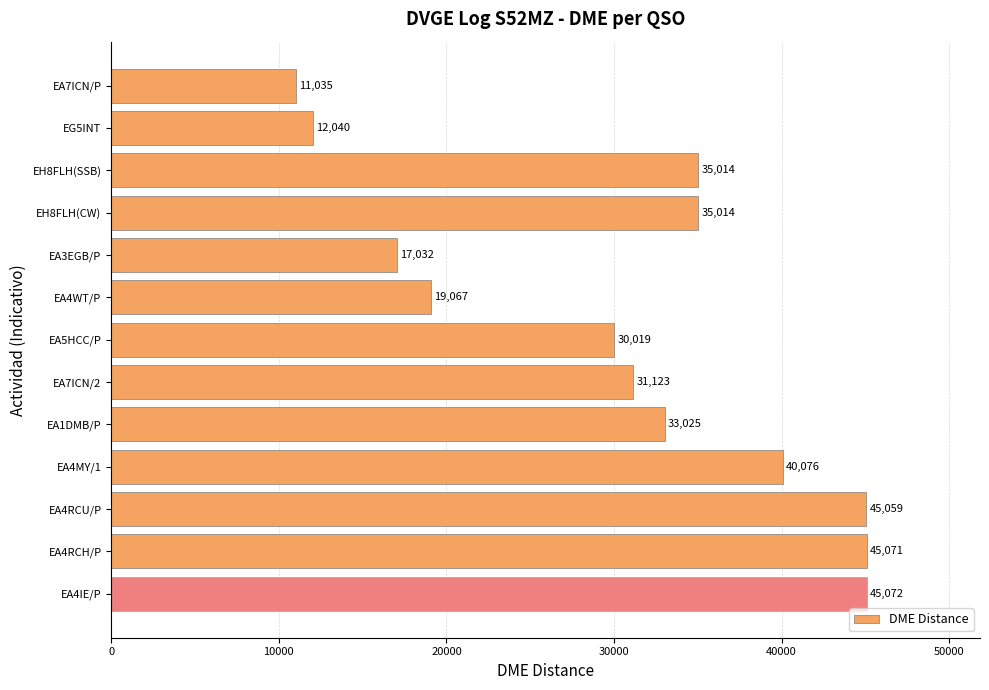

True or false: the data shows 65659 at EA4MY/1.

False